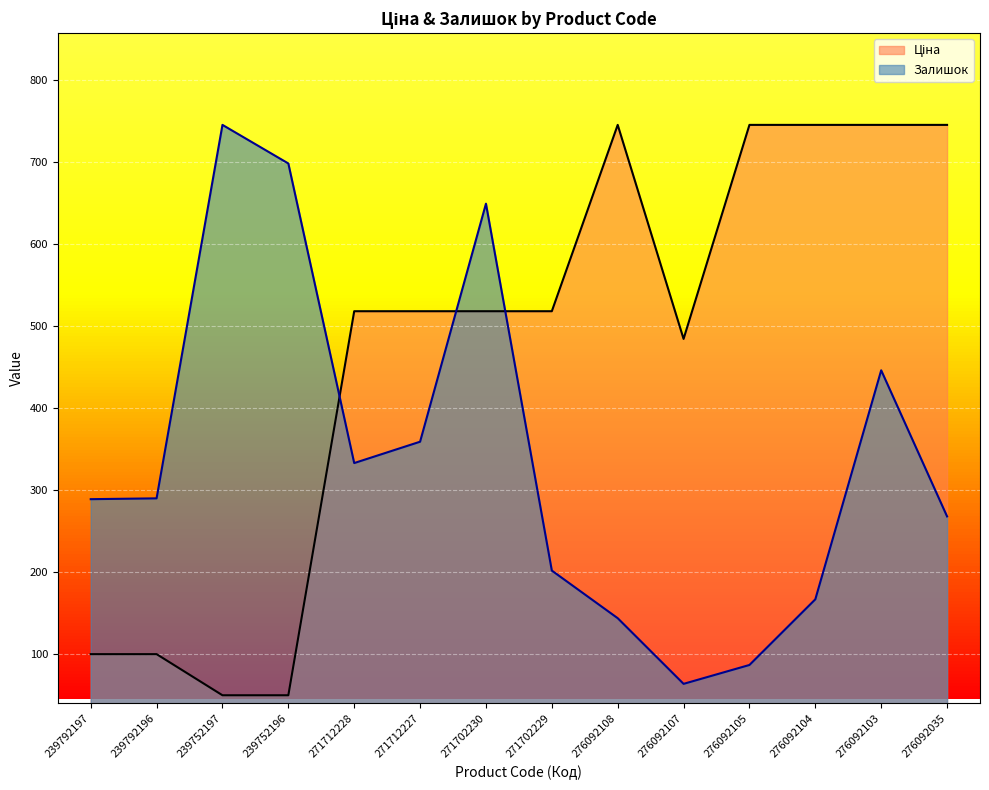

What position from the left is 239752197?

3